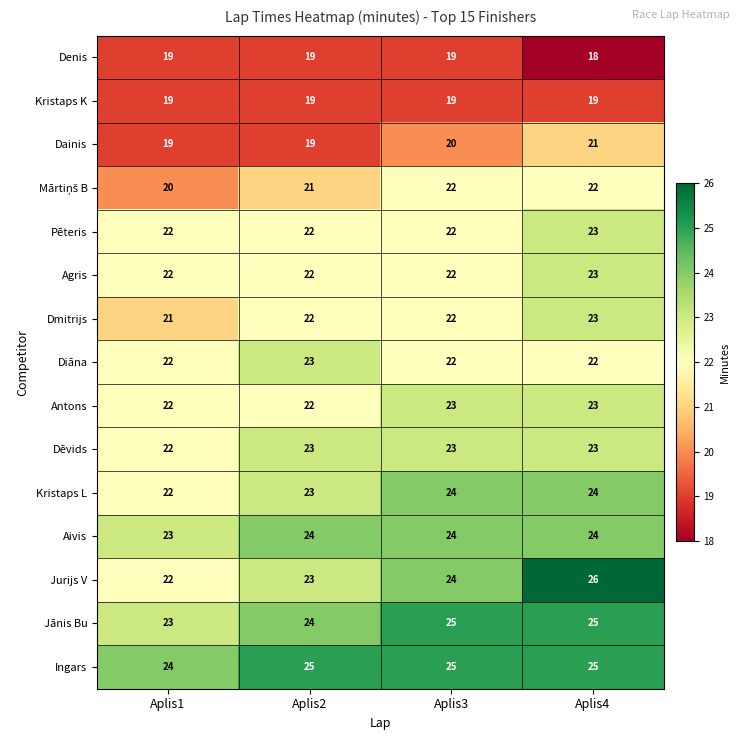

Which category has the lowest value across all series?

Aplis4